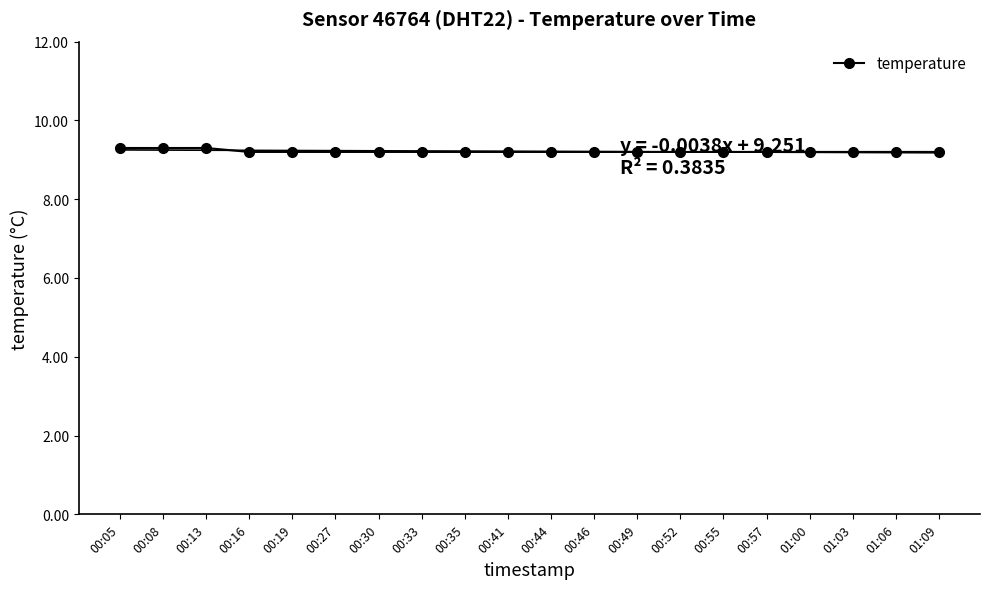

Reading left to right, transcribe all the data shown in this chart.

9.3	9.3	9.3	9.2	9.2	9.2	9.2	9.2	9.2	9.2	9.2	9.2	9.2	9.2	9.2	9.2	9.2	9.2	9.2	9.2